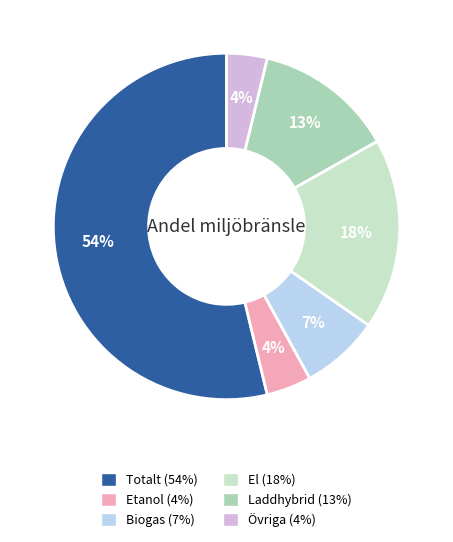

Is there a majority slice in this chart?

Yes